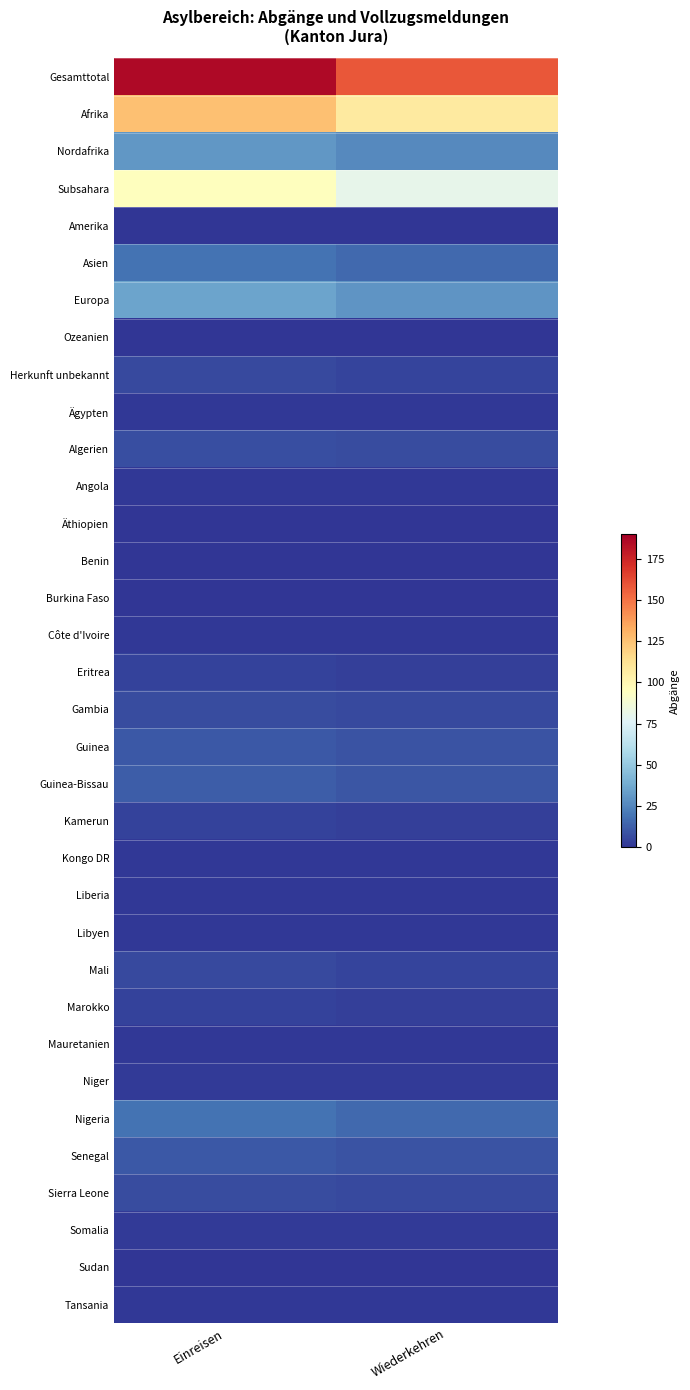

Reading left to right, what are all the values shown in this chart?

Gesamttotal: Einreisen=186.0	Wiederkehren=158.1
Afrika: Einreisen=126.0	Wiederkehren=107.1
Nordafrika: Einreisen=31.0	Wiederkehren=26.3
Subsahara: Einreisen=95.0	Wiederkehren=80.8
Amerika: Einreisen=0.0	Wiederkehren=0.0
Asien: Einreisen=19.0	Wiederkehren=16.1
Europa: Einreisen=35.0	Wiederkehren=29.8
Ozeanien: Einreisen=0.0	Wiederkehren=0.0
Herkunft unbekannt: Einreisen=6.0	Wiederkehren=5.1
Ägypten: Einreisen=1.0	Wiederkehren=0.8
Algerien: Einreisen=8.0	Wiederkehren=6.8
Angola: Einreisen=1.0	Wiederkehren=0.8
Äthiopien: Einreisen=0.0	Wiederkehren=0.0
Benin: Einreisen=0.0	Wiederkehren=0.0
Burkina Faso: Einreisen=0.0	Wiederkehren=0.0
Côte d'Ivoire: Einreisen=1.0	Wiederkehren=0.8
Eritrea: Einreisen=4.0	Wiederkehren=3.4
Gambia: Einreisen=7.0	Wiederkehren=6.0
Guinea: Einreisen=11.0	Wiederkehren=9.3
Guinea-Bissau: Einreisen=12.0	Wiederkehren=10.2
Kamerun: Einreisen=4.0	Wiederkehren=3.4
Kongo DR: Einreisen=1.0	Wiederkehren=0.8
Liberia: Einreisen=1.0	Wiederkehren=0.8
Libyen: Einreisen=1.0	Wiederkehren=0.8
Mali: Einreisen=6.0	Wiederkehren=5.1
Marokko: Einreisen=4.0	Wiederkehren=3.4
Mauretanien: Einreisen=1.0	Wiederkehren=0.8
Niger: Einreisen=2.0	Wiederkehren=1.7
Nigeria: Einreisen=19.0	Wiederkehren=16.1
Senegal: Einreisen=11.0	Wiederkehren=9.3
Sierra Leone: Einreisen=7.0	Wiederkehren=6.0
Somalia: Einreisen=2.0	Wiederkehren=1.7
Sudan: Einreisen=0.0	Wiederkehren=0.0
Tansania: Einreisen=1.0	Wiederkehren=0.8